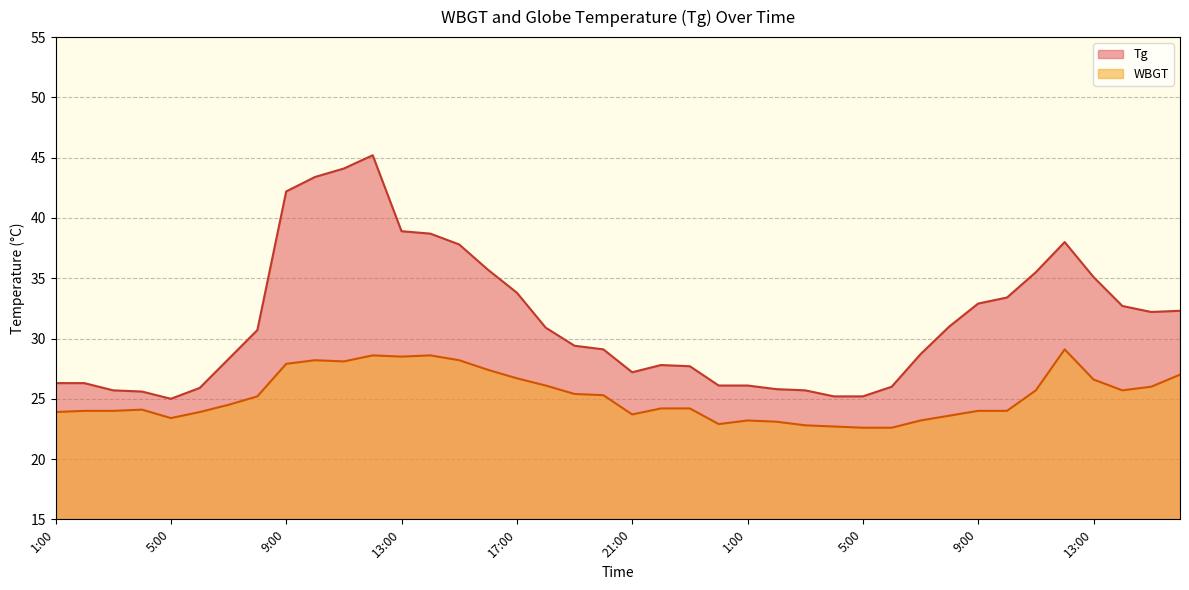

At which label does WBGT first exceed 24?

4:00